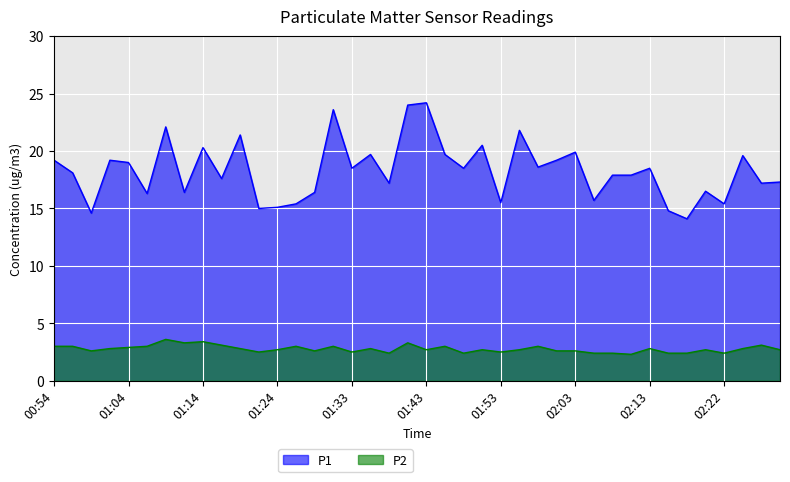

Which category has the lowest value in the P2 series?

02:10